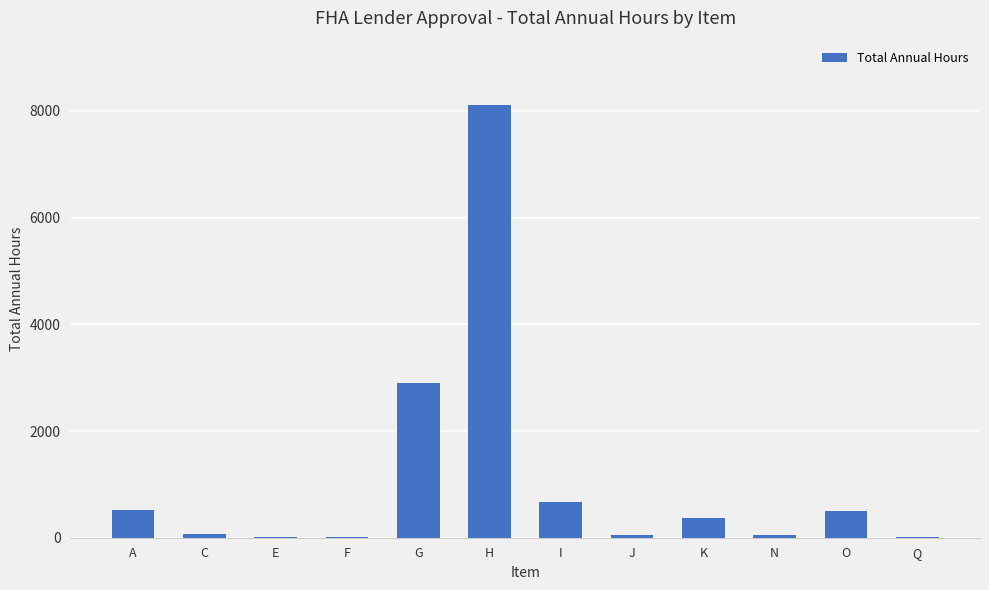

Count the number of categories in the chart.

12